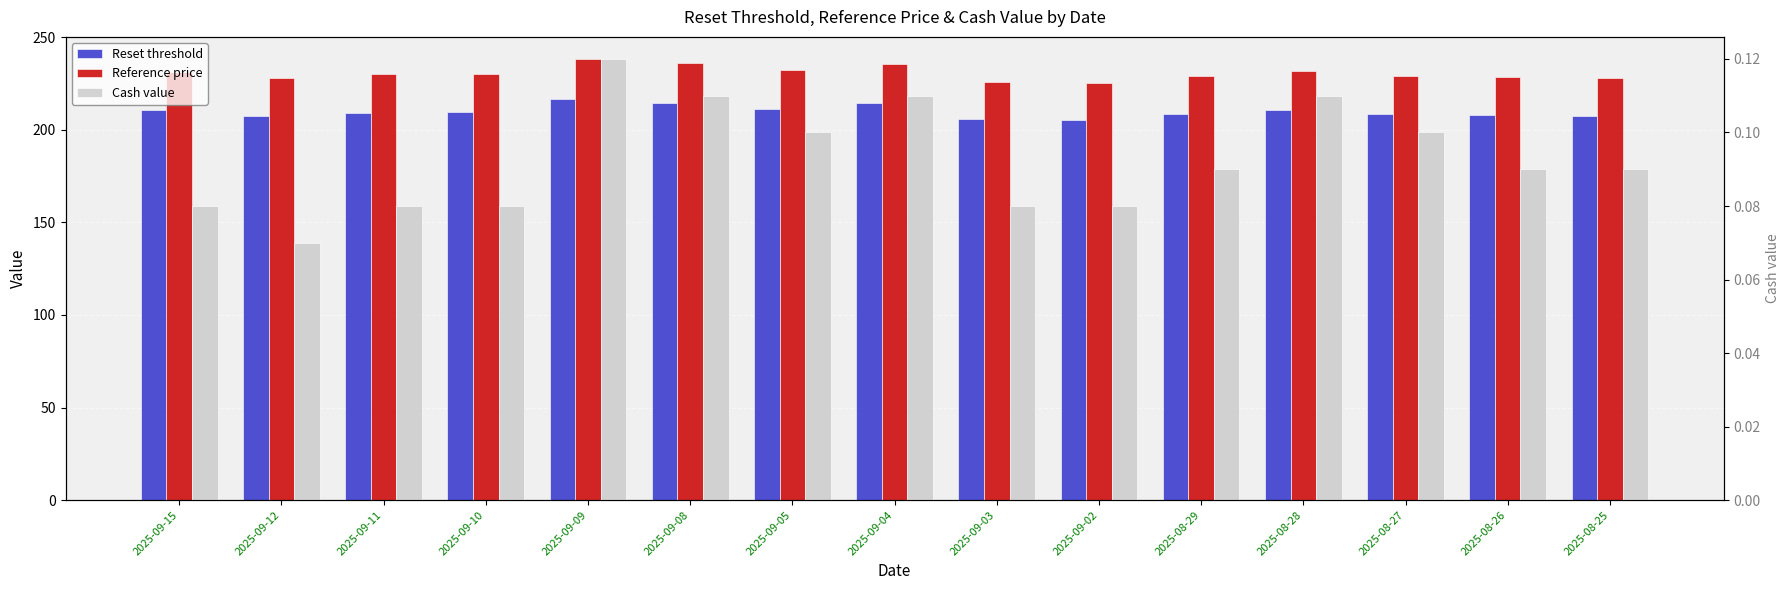

Count the Cash value values in the range 0 to 1.

15